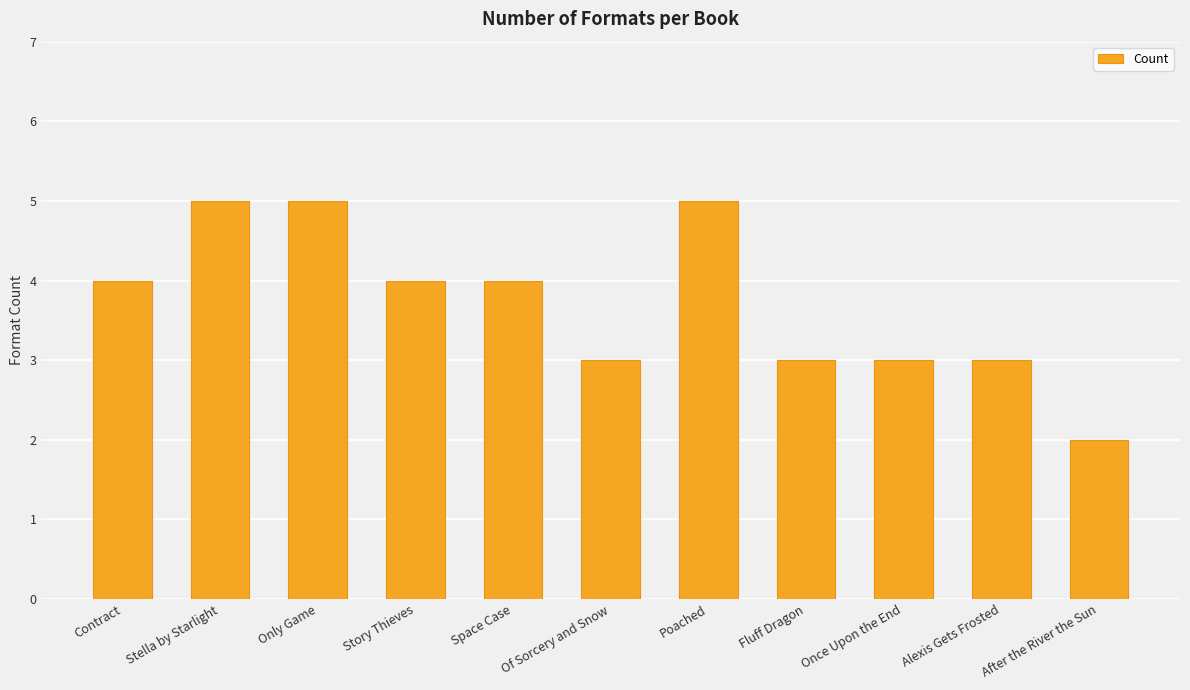

What is the change in value from Stella by Starlight to Fluff Dragon?

-2